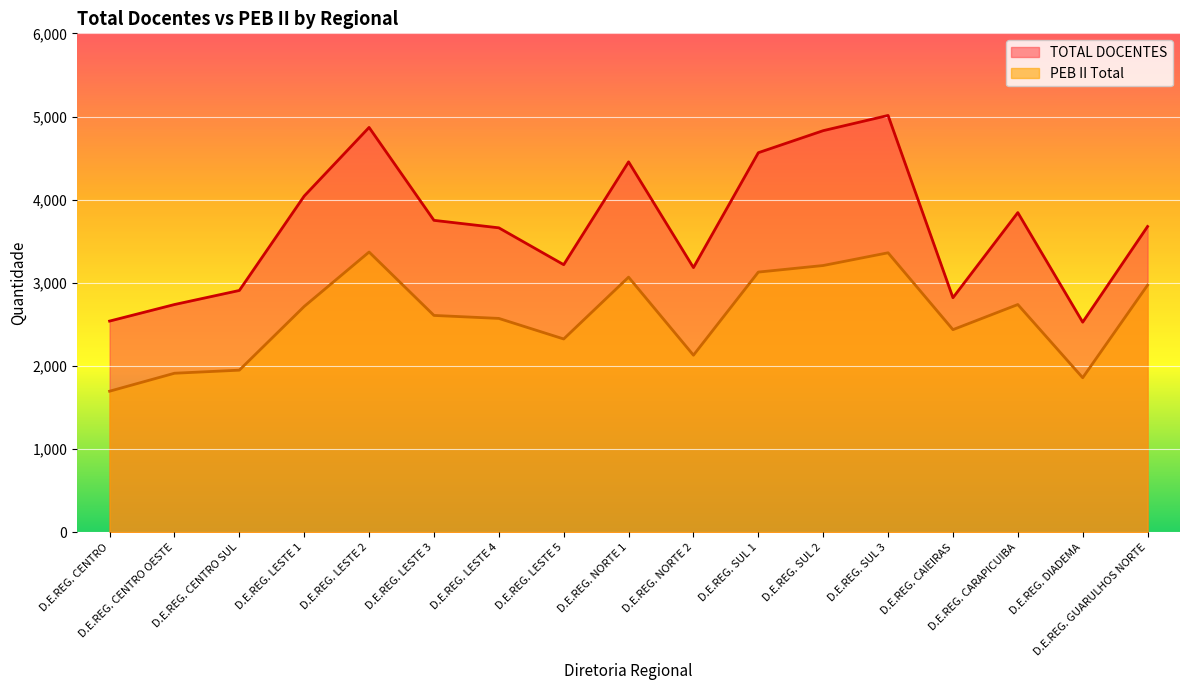

What position from the left is D.E.REG. SUL 1?

11